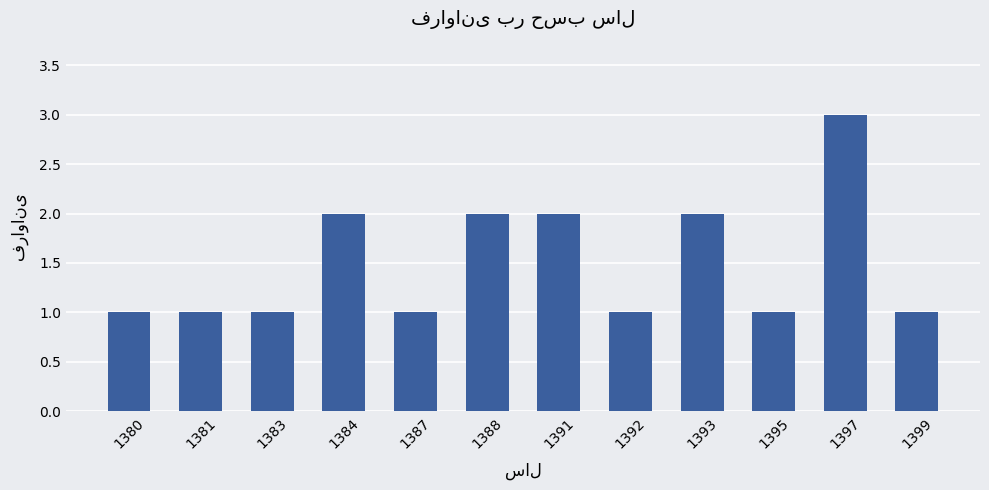

What is the ratio of the value at 1391 to the value at 1393?

1.0